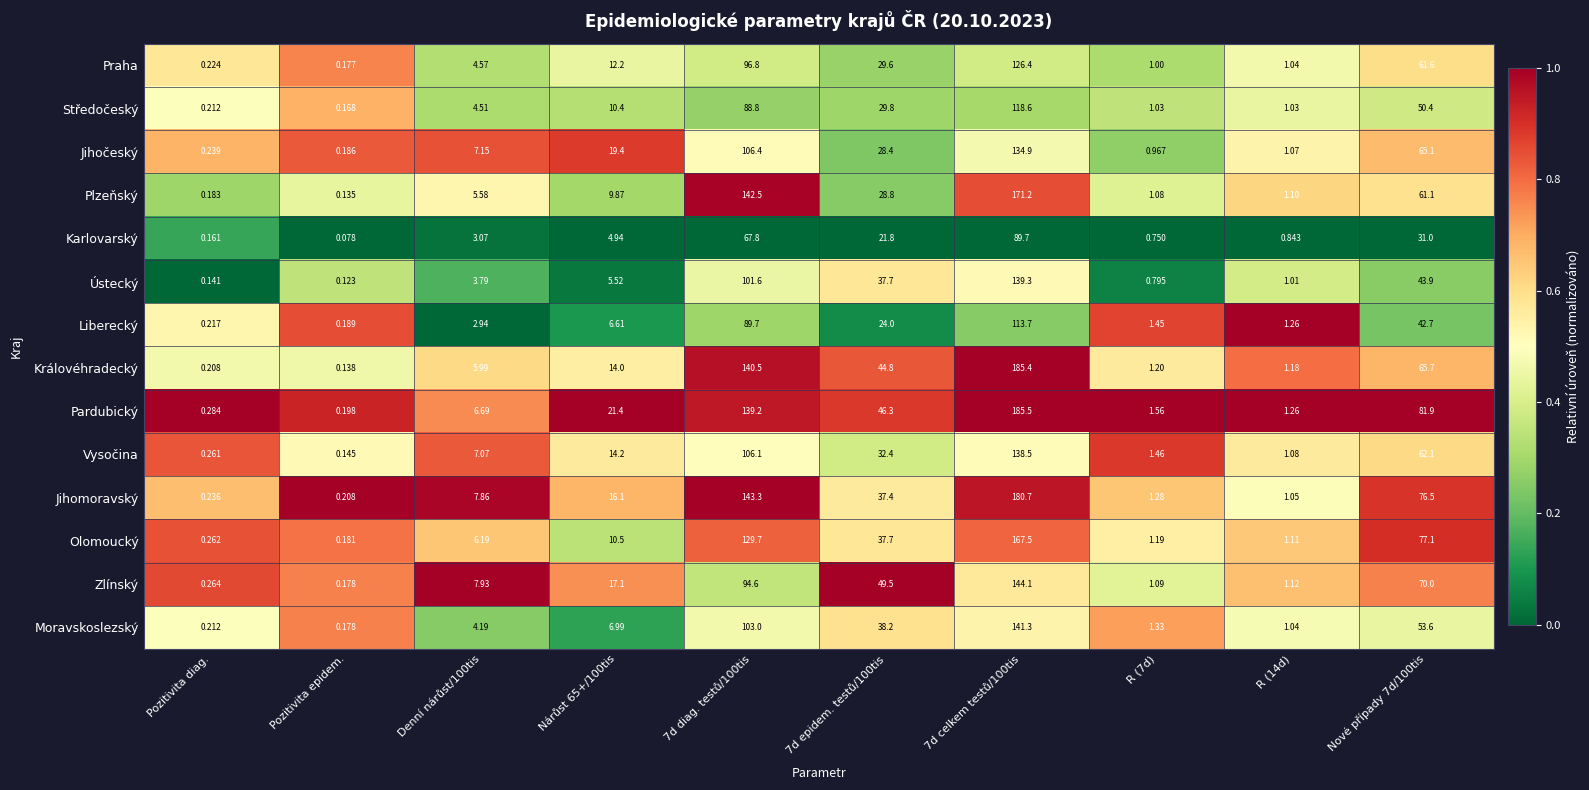

Which series has the largest total across all categories?

Pardubický